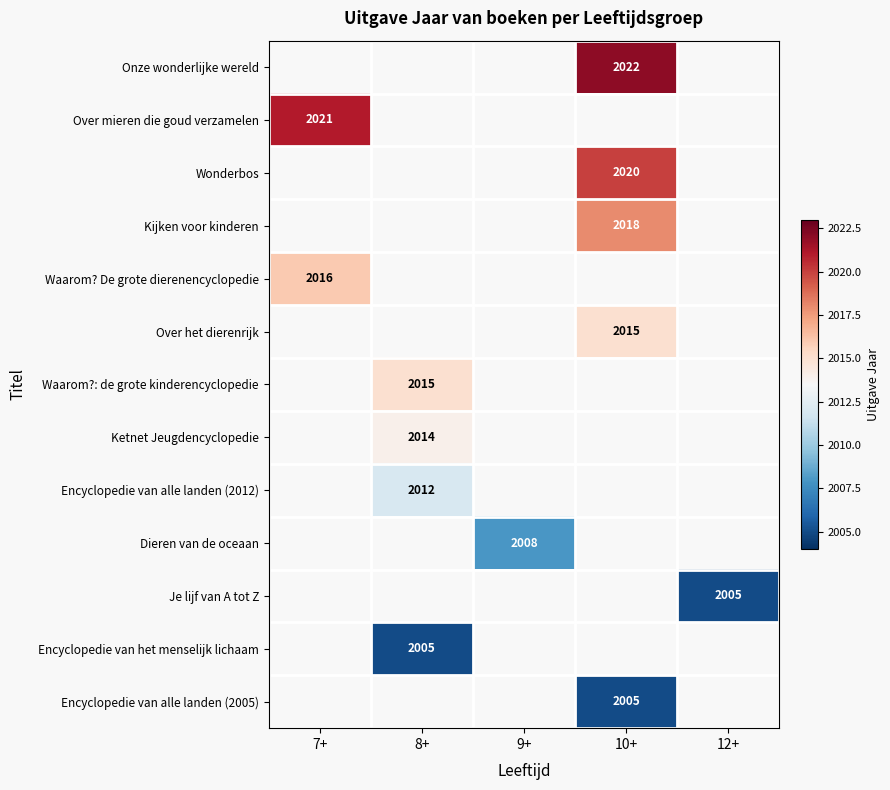

What is the minimum value shown in the chart?

2005.0